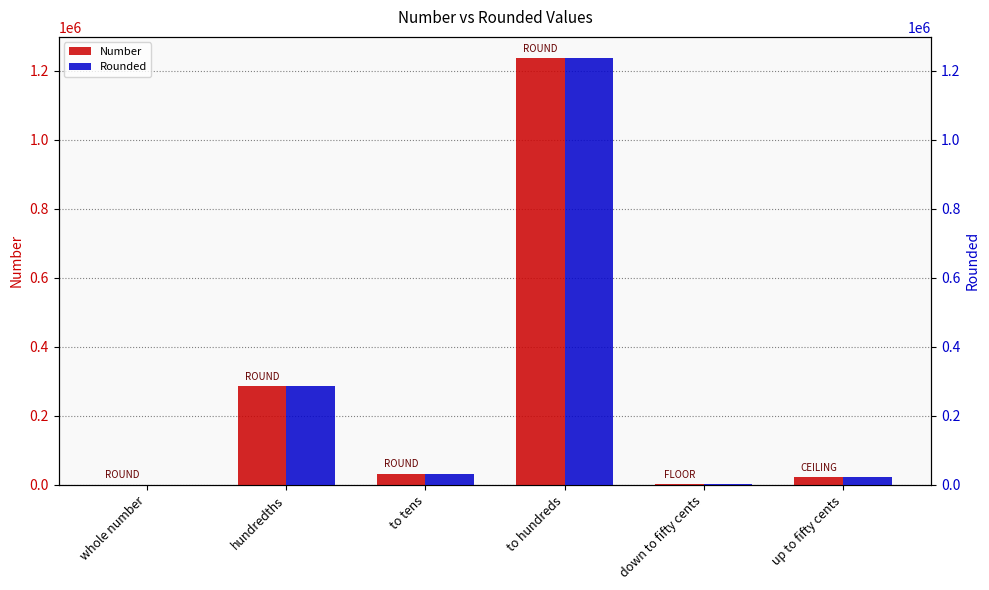

Read the Rounded value at to hundreds.

1235900.0